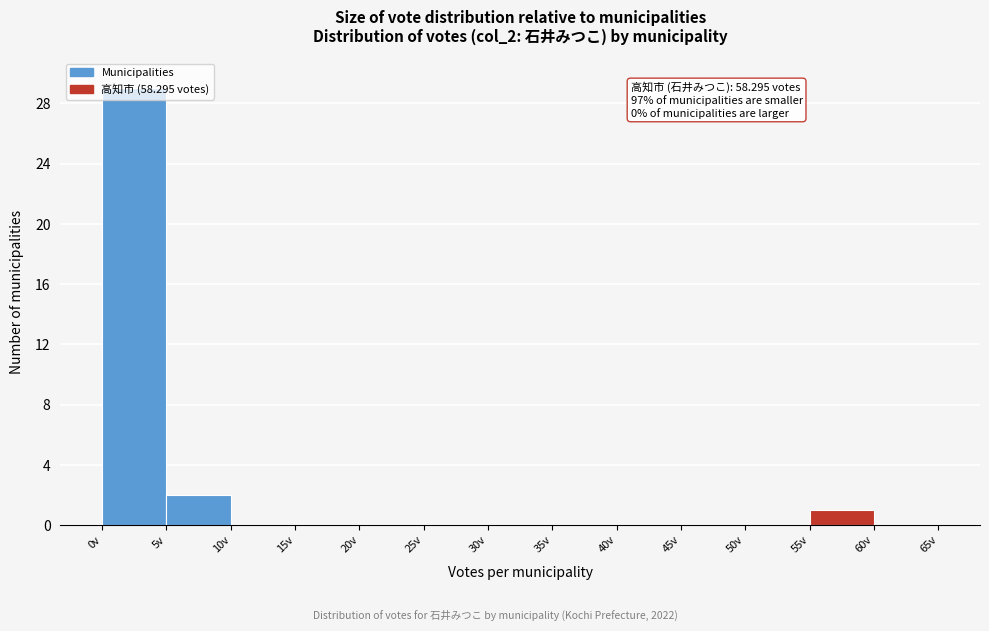

Which range on the x-axis has the tallest bar?

0 to 5